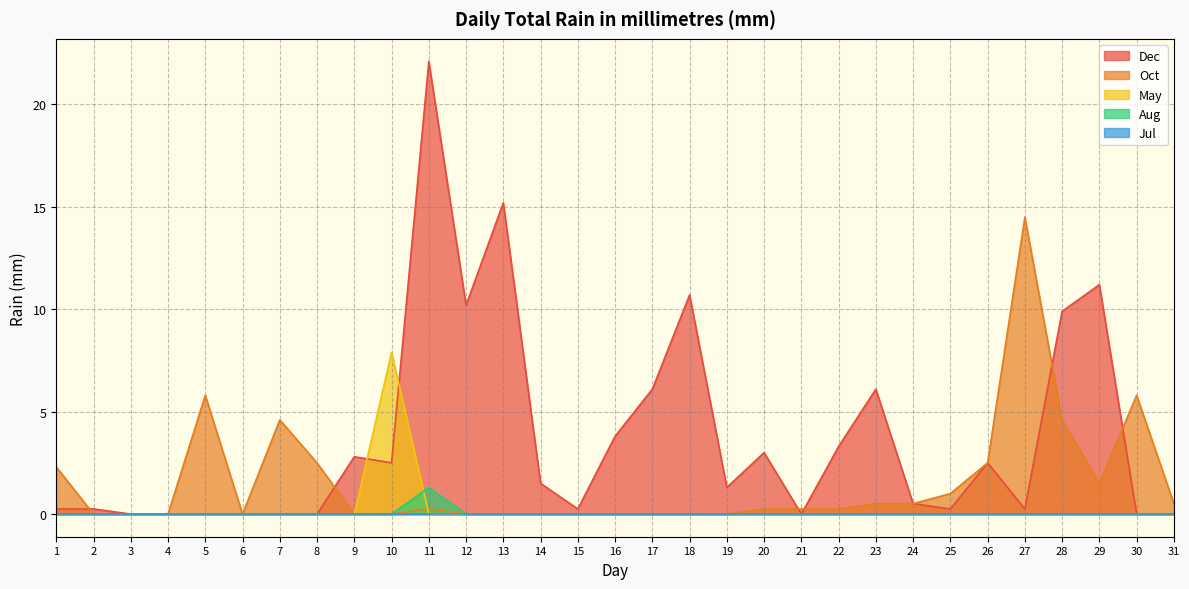

Which series has the widest spread of values?

Dec